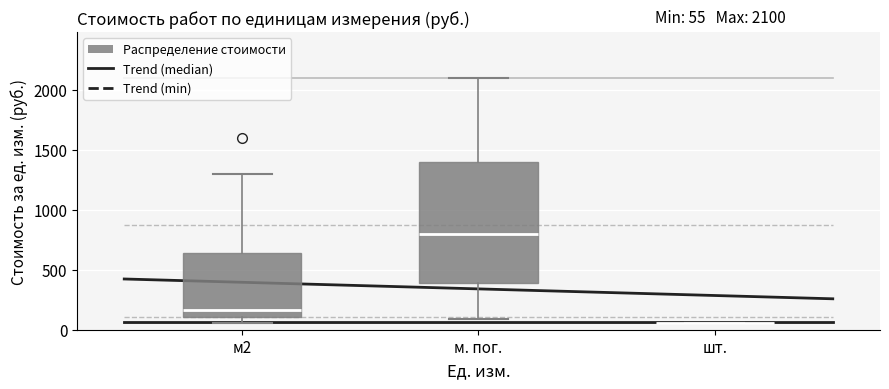

Which box is the tallest, from its lower edge to its upper edge?

м. пог.